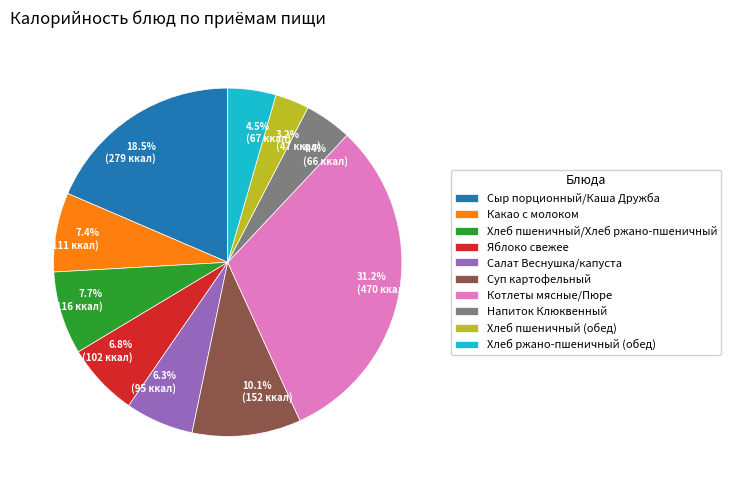

How many slices are in this pie chart?

10